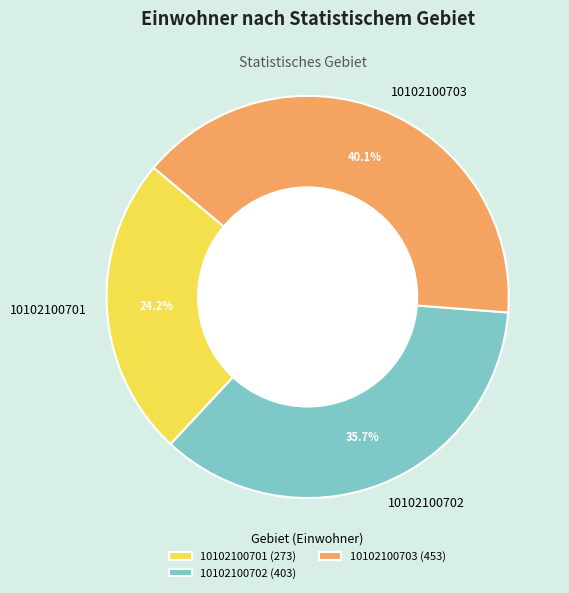

To the nearest percent, what is the difference between the 10102100701 and 10102100703 slice percentages?

16%